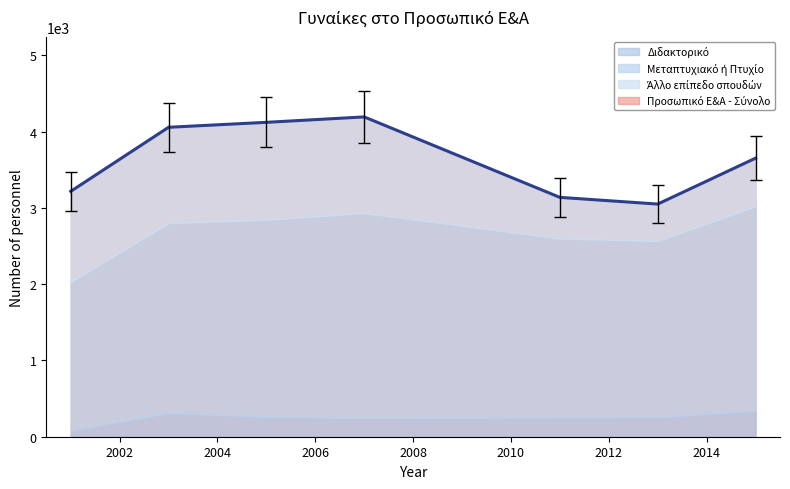

Read the Άλλο επίπεδο σπουδών value at 2007.

1261